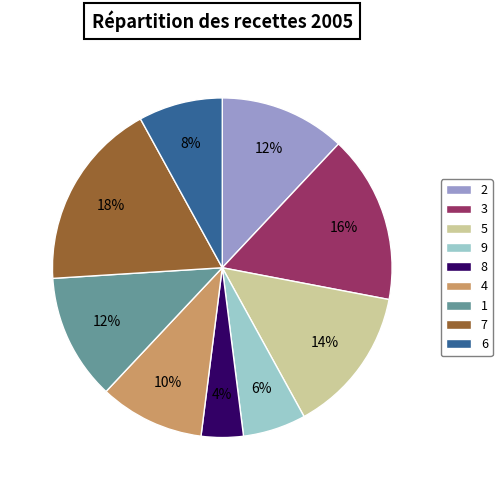

Is 8 the majority of the pie?

No